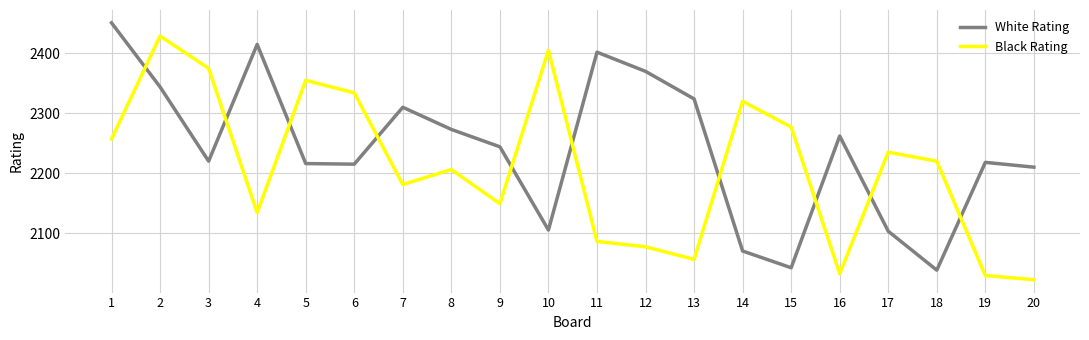

How many values in the White Rating series are below 2244?

10